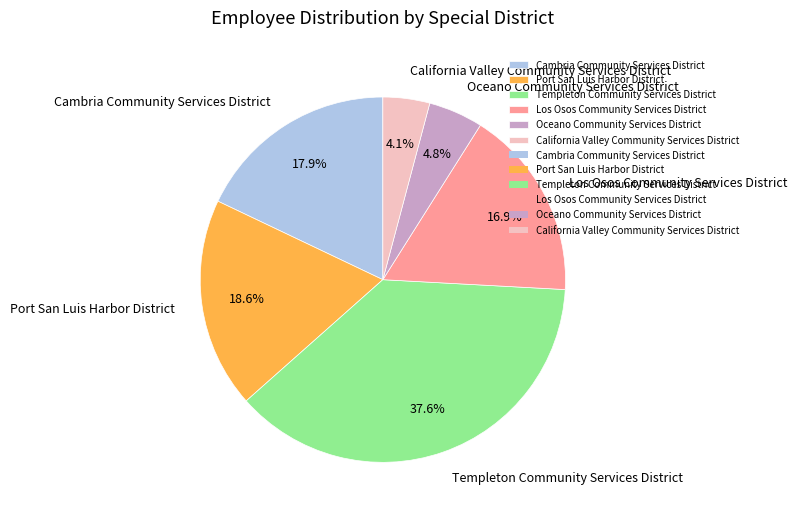

How many segments does this pie chart have?

6